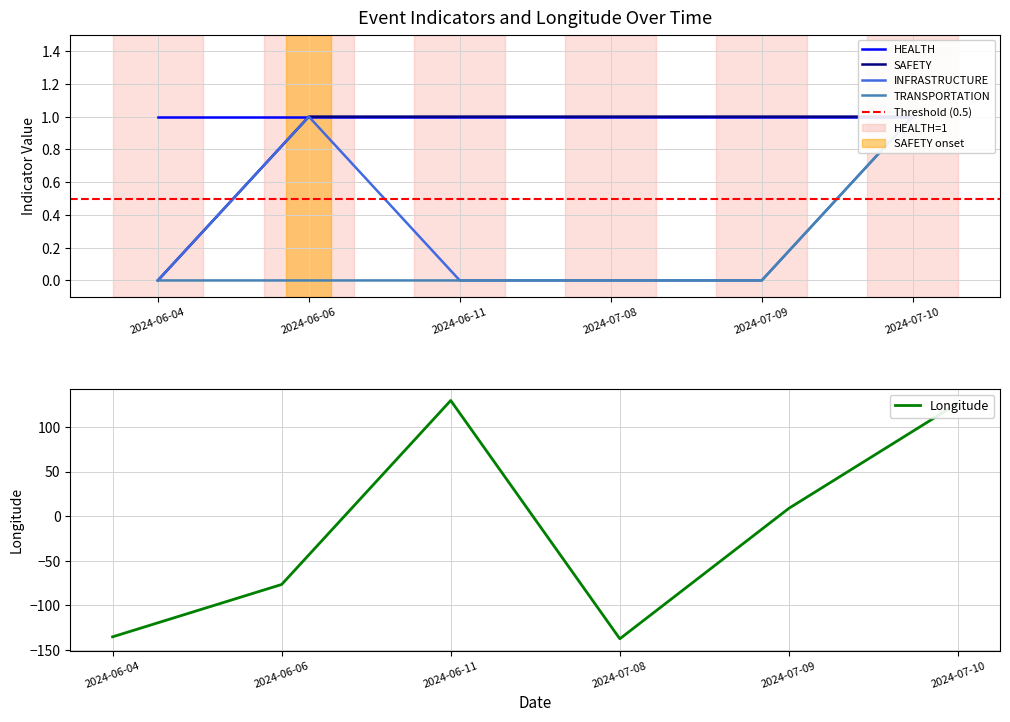

What is the highest value of the Longitude series?

129.7